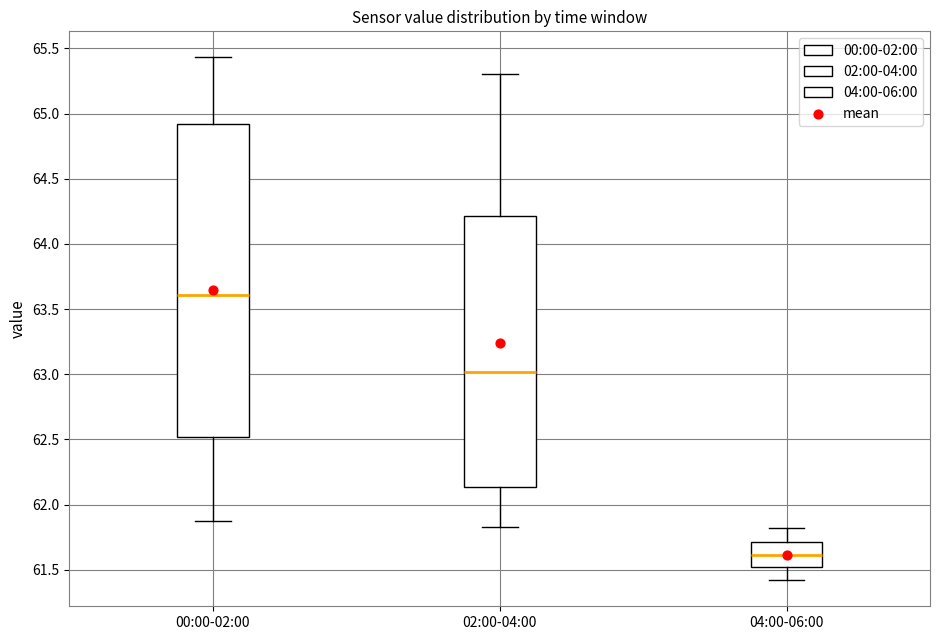

Reading left to right, read every box against the y-axis: the position of its median line, the range the box covers, and the ends of its whiskers. The values are not printed on the chart, so give them approximately, as read against the axis.

00:00-02:00: median 63.60, box 62.50 to 64.90, whiskers 61.85 to 65.45
02:00-04:00: median 63.00, box 62.15 to 64.20, whiskers 61.85 to 65.30
04:00-06:00: median 61.60, box 61.50 to 61.70, whiskers 61.40 to 61.80